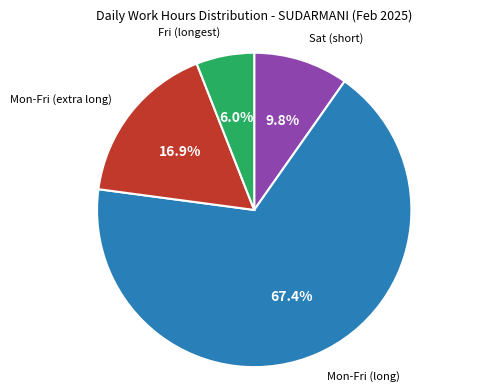

Is there a majority slice in this chart?

Yes